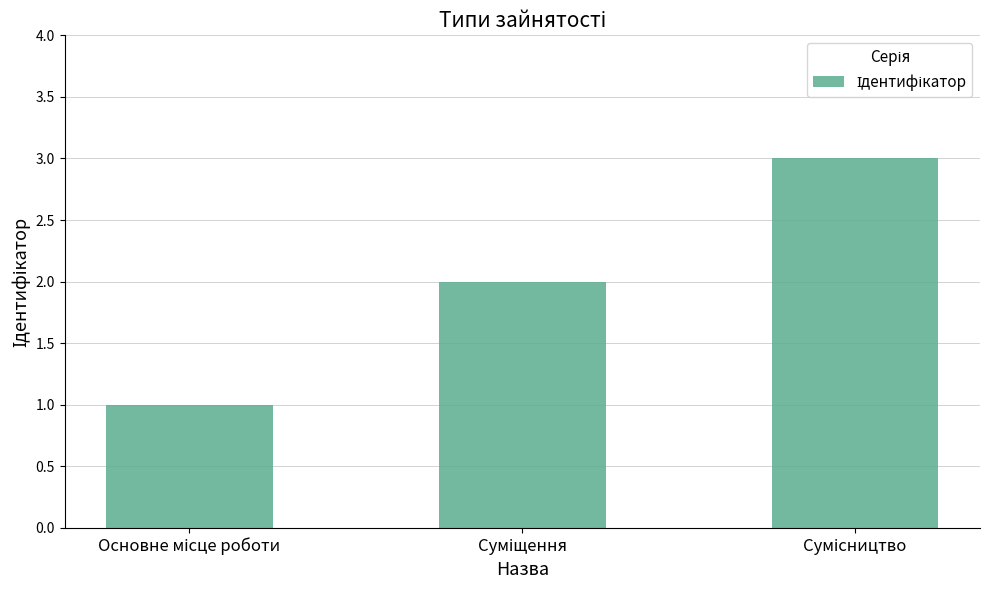

What is the minimum value shown in the chart?

1